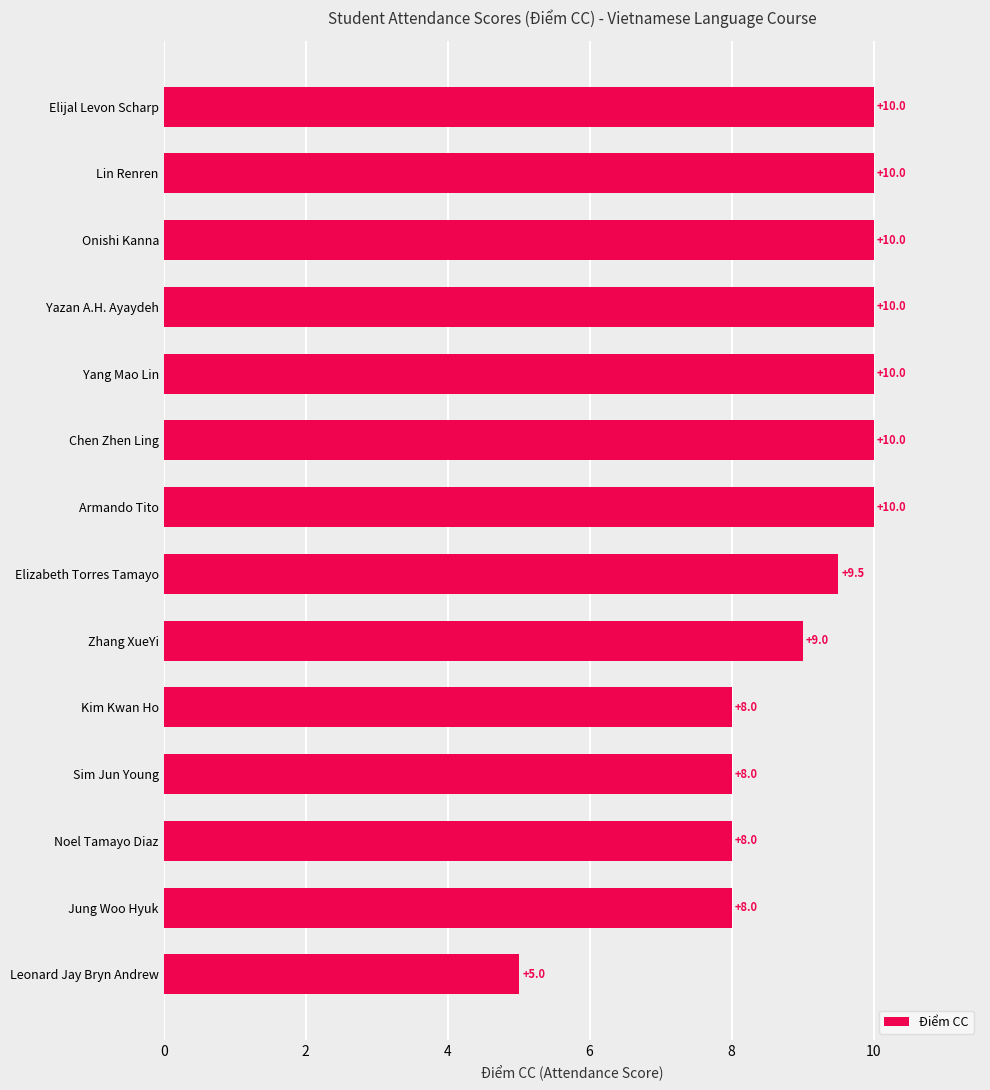

How many data points are less than 10?

7